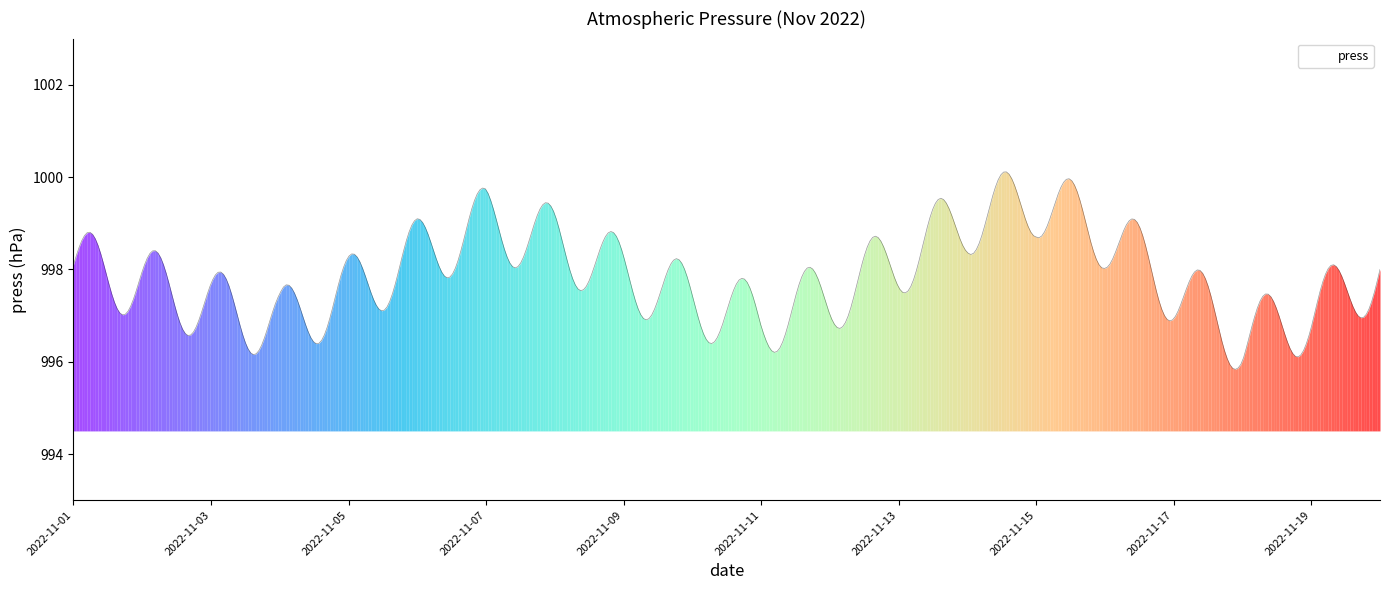

What is the greatest value displayed?

1000.1